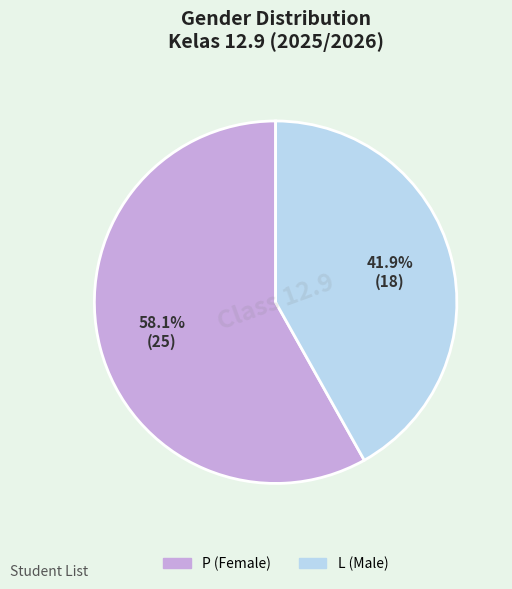

Which category has the biggest portion of the pie?

P